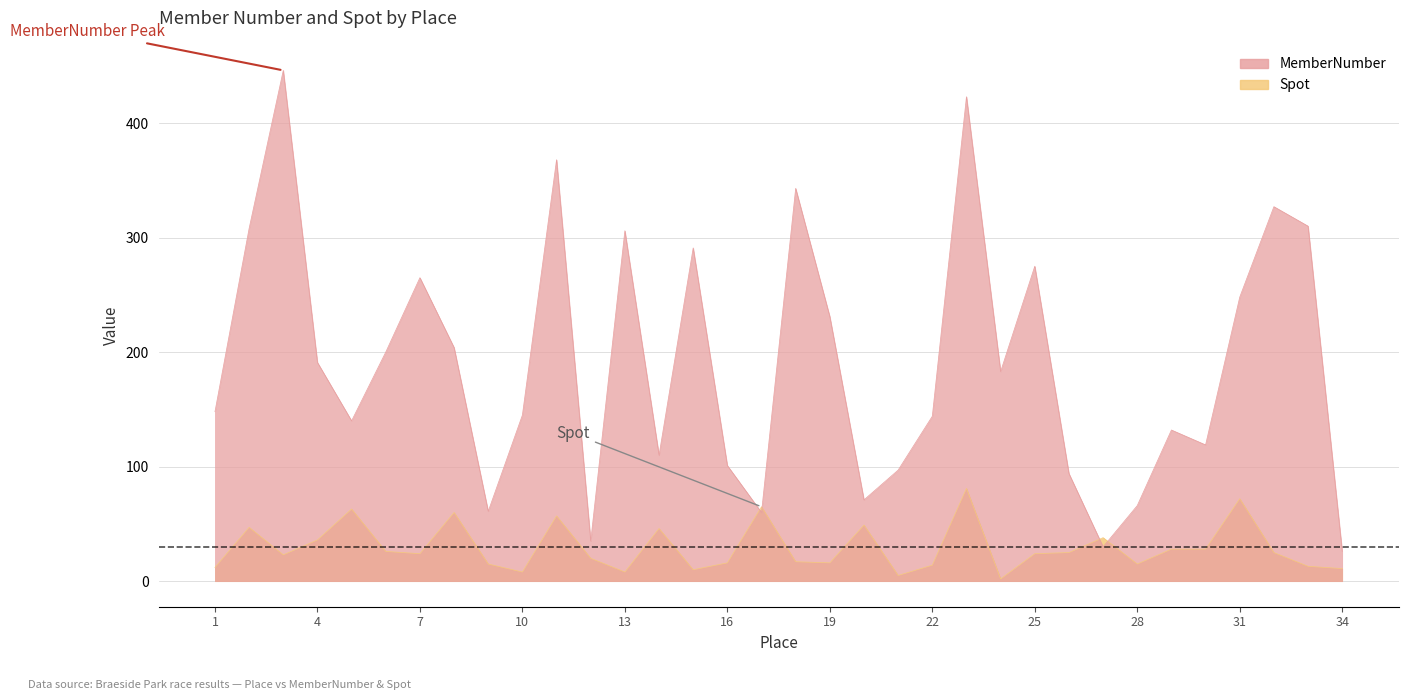

How many interior local peaks does the MemberNumber series have?

10